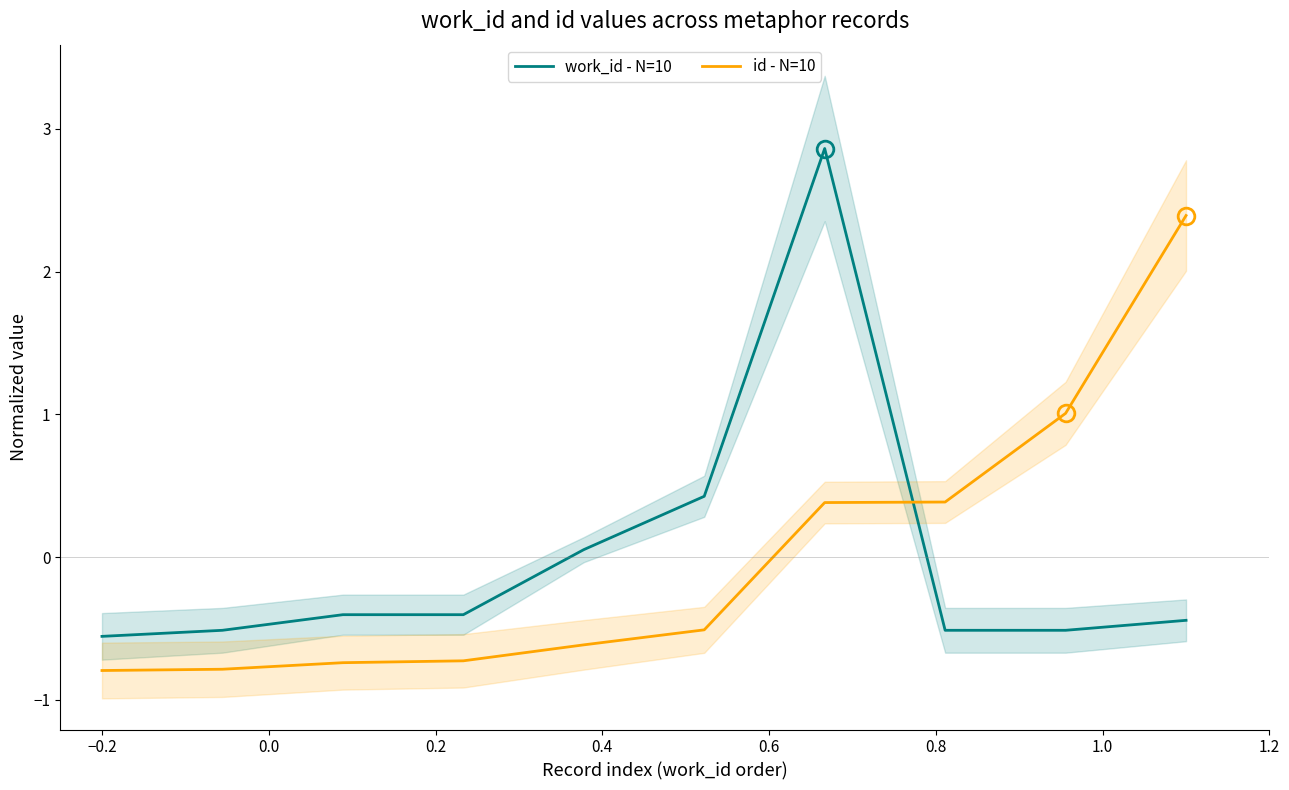

After their last crossing, which series has the higher values: work_id - N=10 or id - N=10?

id - N=10